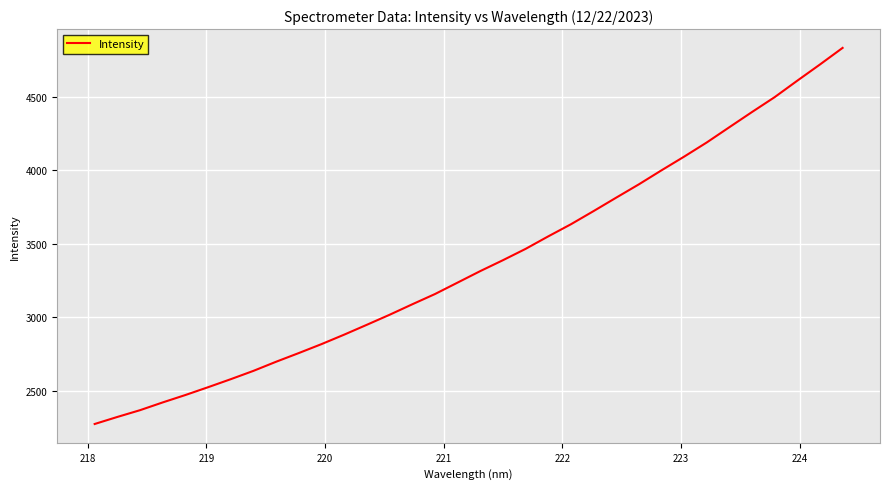

What is the difference between the maximum and minimum values?

2561.9